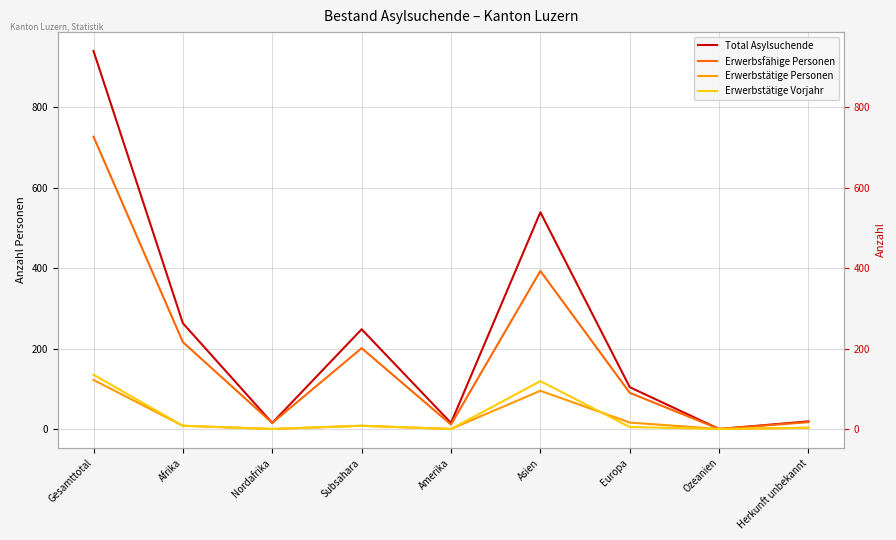

Which series has the widest spread of values?

Total Asylsuchende